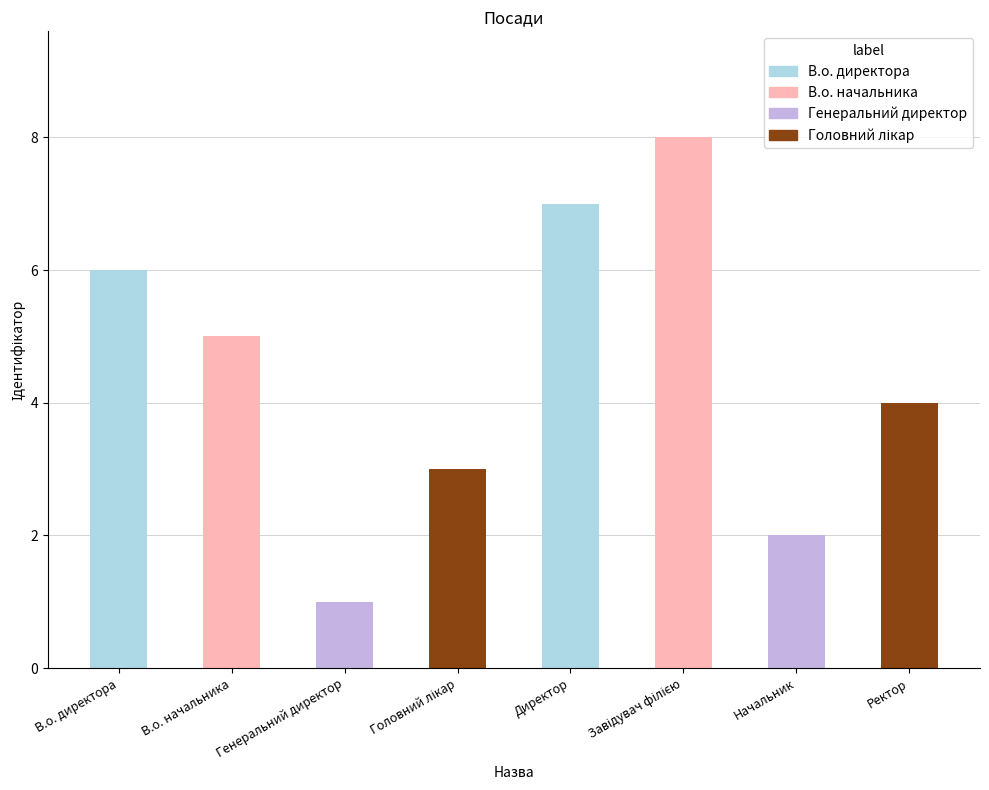

What is the greatest value displayed?

8